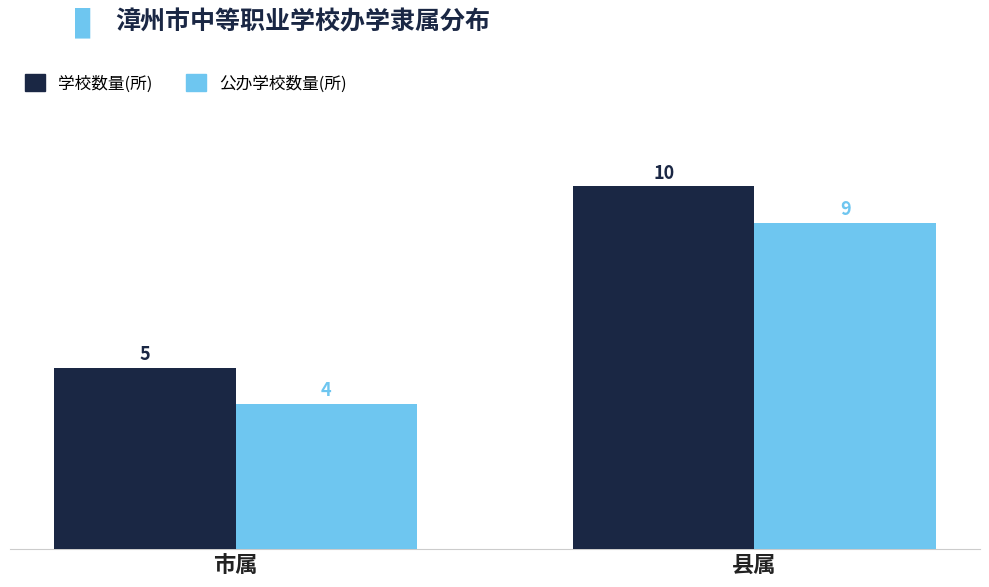

Rank the series by their average value, from lowest to highest.

公办学校数量(所), 学校数量(所)